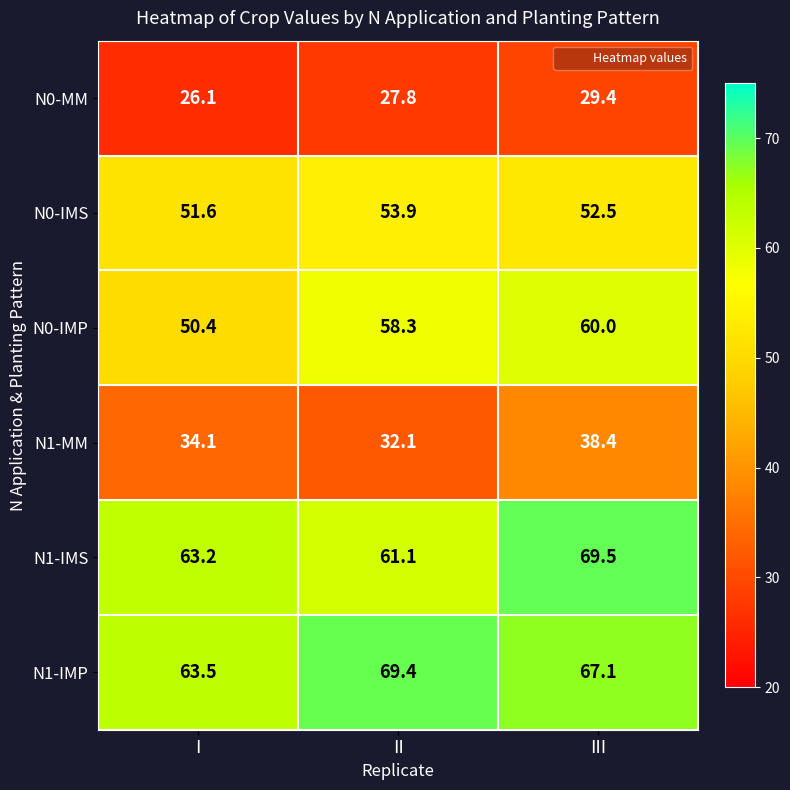

What is the spread (max minus min) of values at II?

41.6